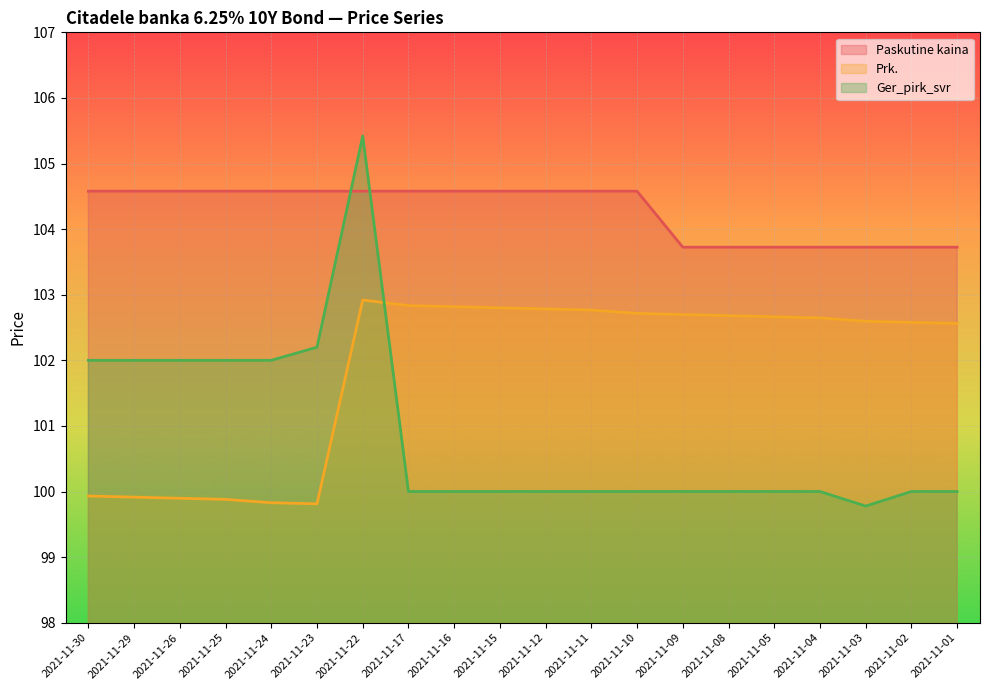

At how many categories does at least one series exceed 102?

20